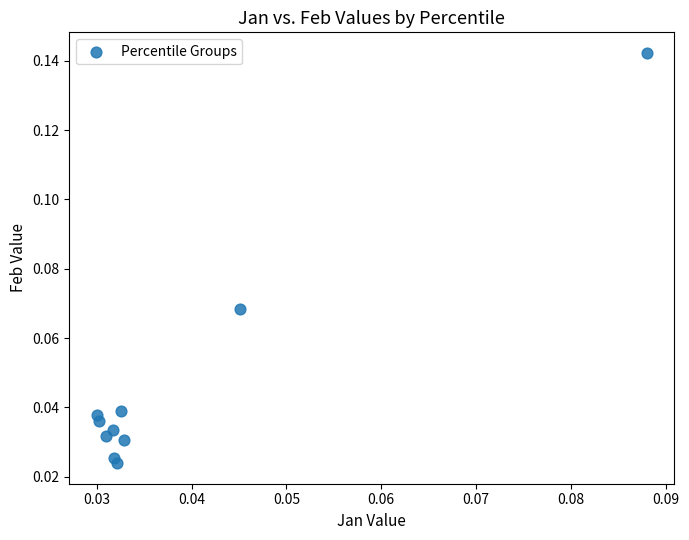

Count the number of points in this scatter plot.

10